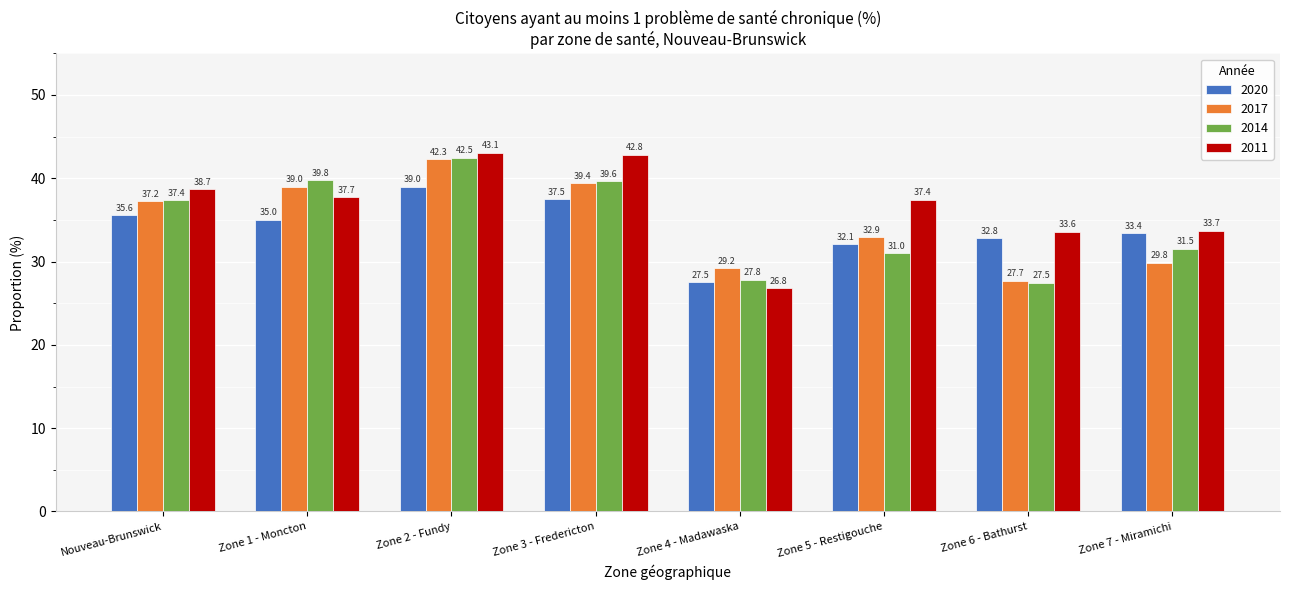

What is the approximate value of 2011 at Nouveau-Brunswick?

38.7